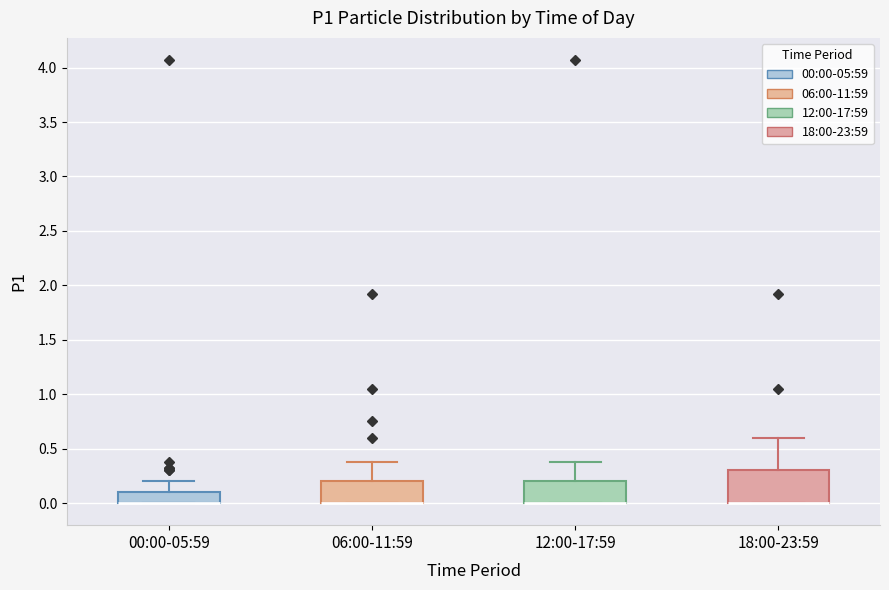

Comparing the boxes themselves (not the whiskers), which one is the tallest?

18:00-23:59